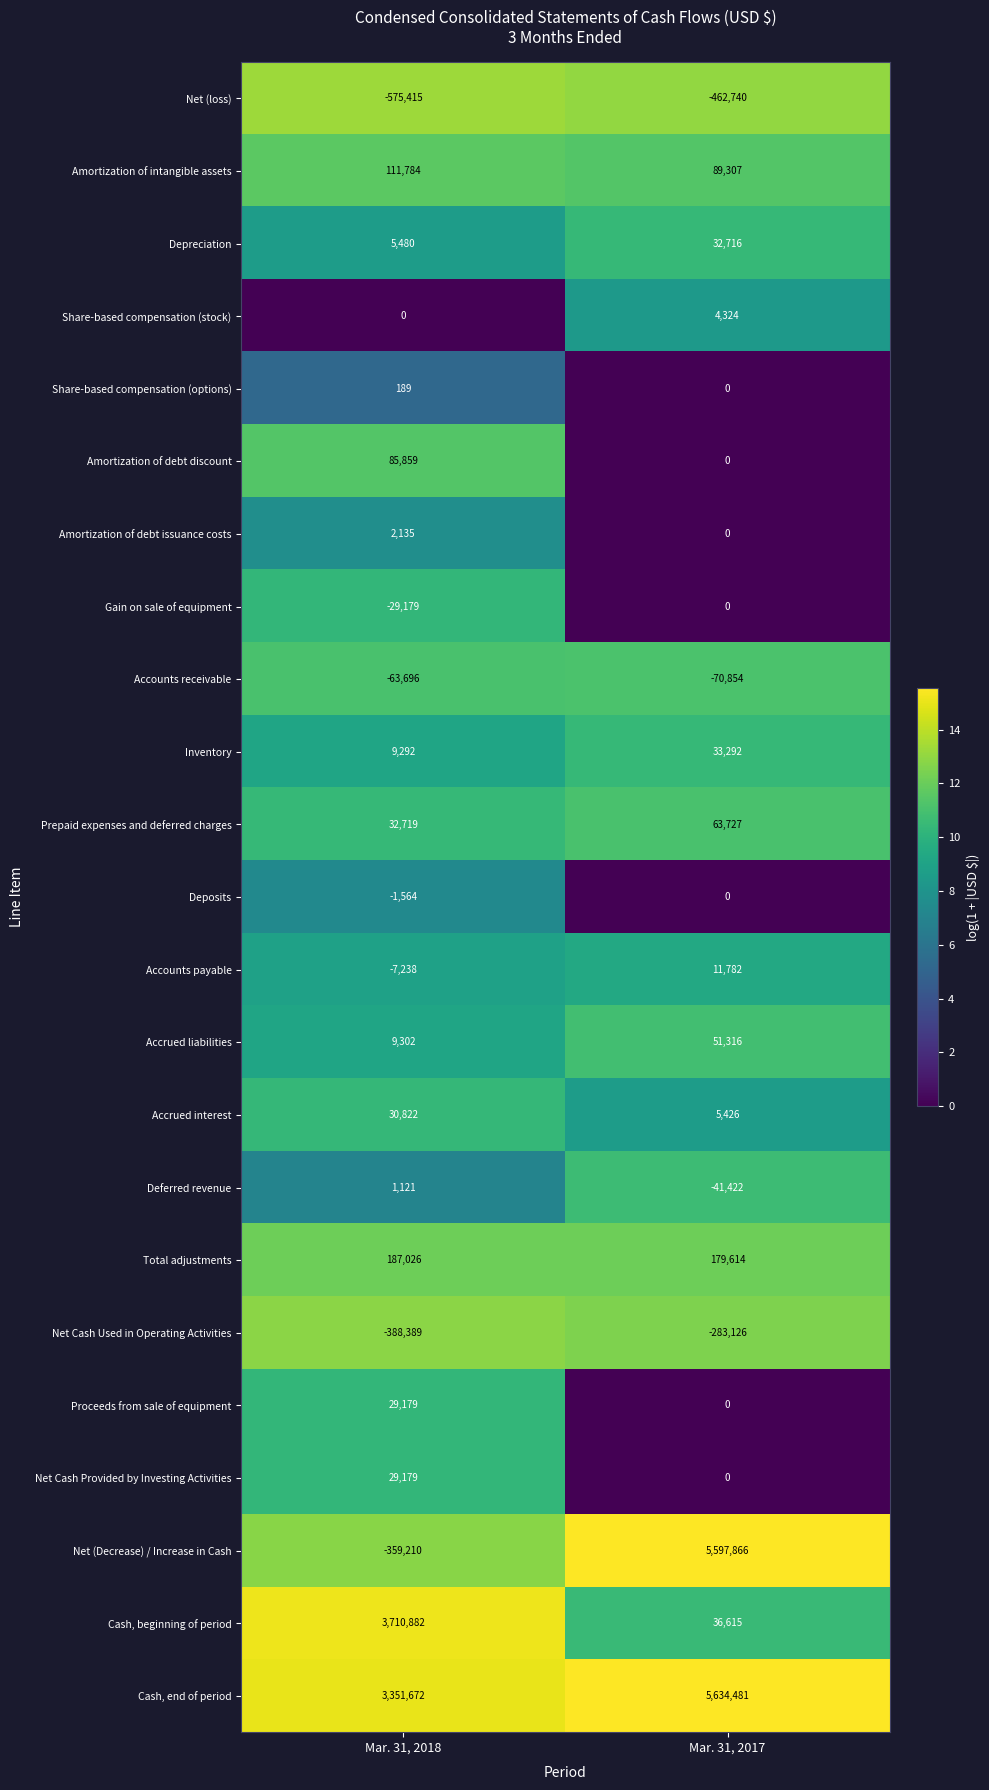

What value does the Amortization of debt issuance costs series have at Mar. 31, 2018, to the nearest 50?

2150